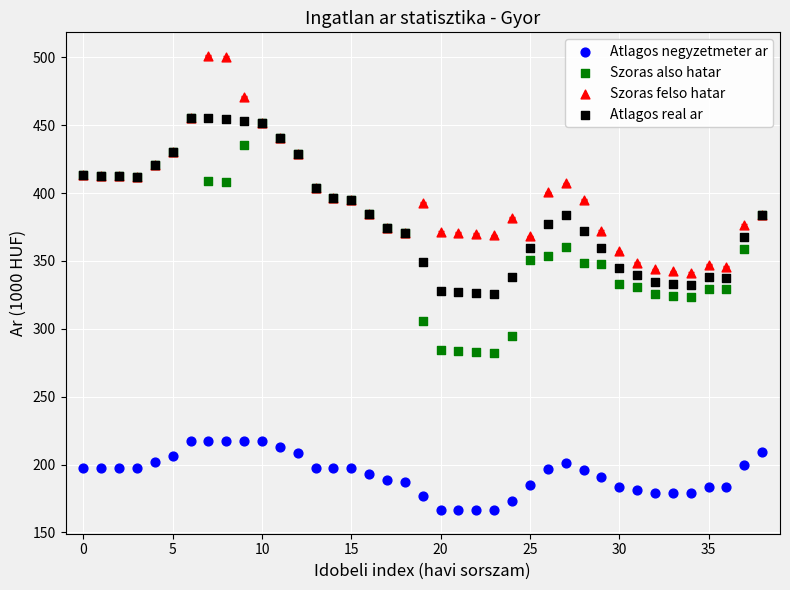

What are all the series names shown in the legend?

Atlagos negyzetmeter ar, Szoras also hatar, Szoras felso hatar, Atlagos real ar